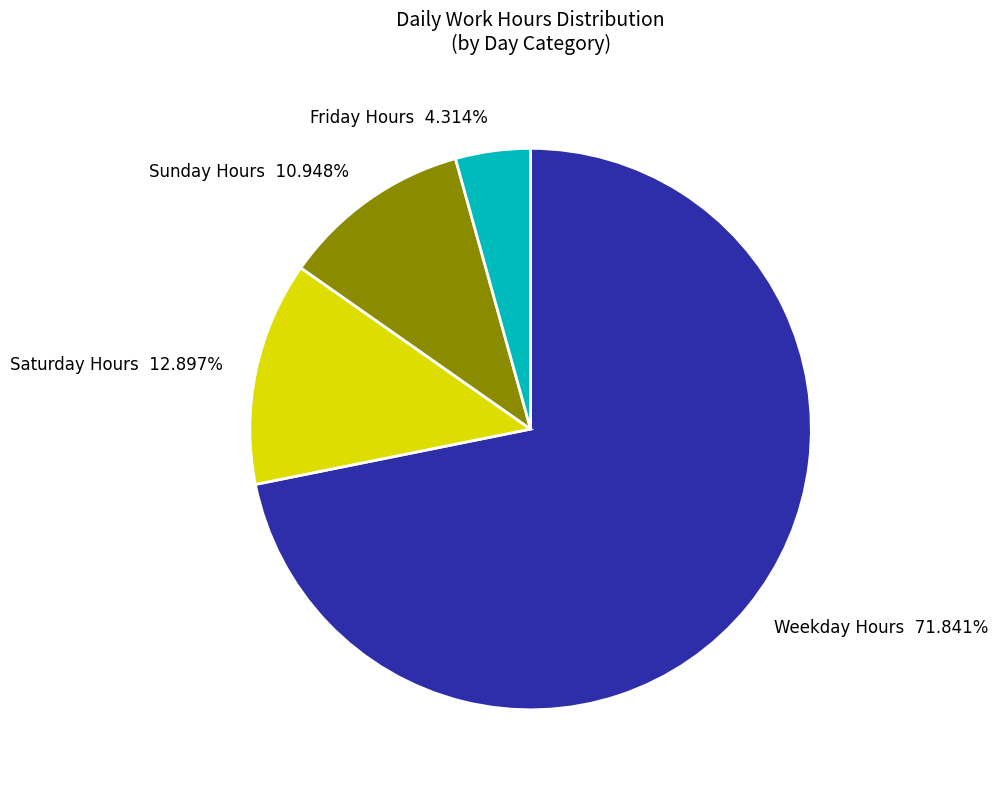

Is Friday Hours 4.314% the majority of the pie?

No